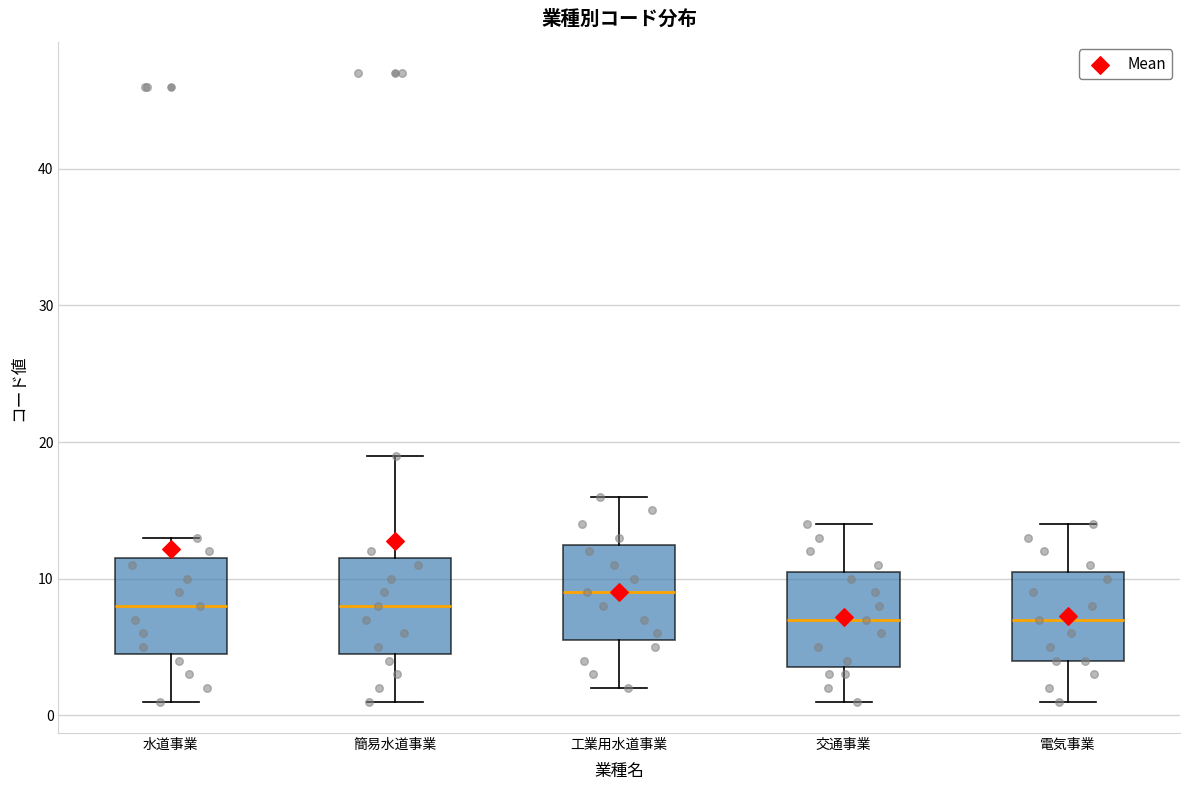

Reading left to right, transcribe this box plot: for each box, give where its median line is, the range the box spans, and where its two whiskers end, as read against the y-axis. The values are not printed on the chart, so give them approximately, as read against the axis.

水道事業: median 8, box 5 to 12, whiskers 1 to 13
簡易水道事業: median 8, box 5 to 12, whiskers 1 to 19
工業用水道事業: median 9, box 6 to 13, whiskers 2 to 16
交通事業: median 7, box 4 to 11, whiskers 1 to 14
電気事業: median 7, box 4 to 11, whiskers 1 to 14